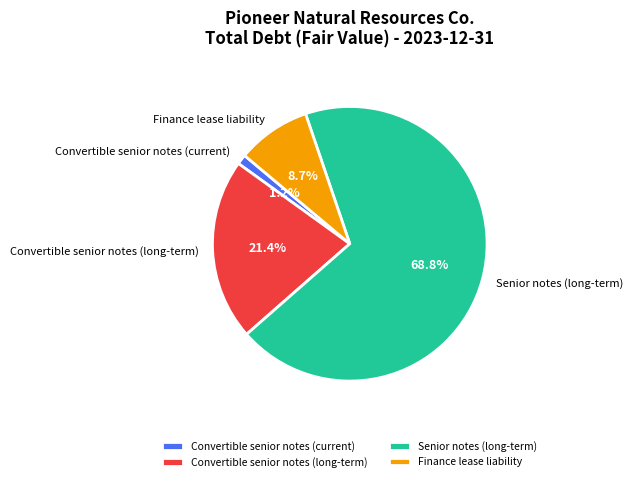

Is the sum of Convertible senior notes (long-term) and Senior notes (long-term) greater than half?

Yes